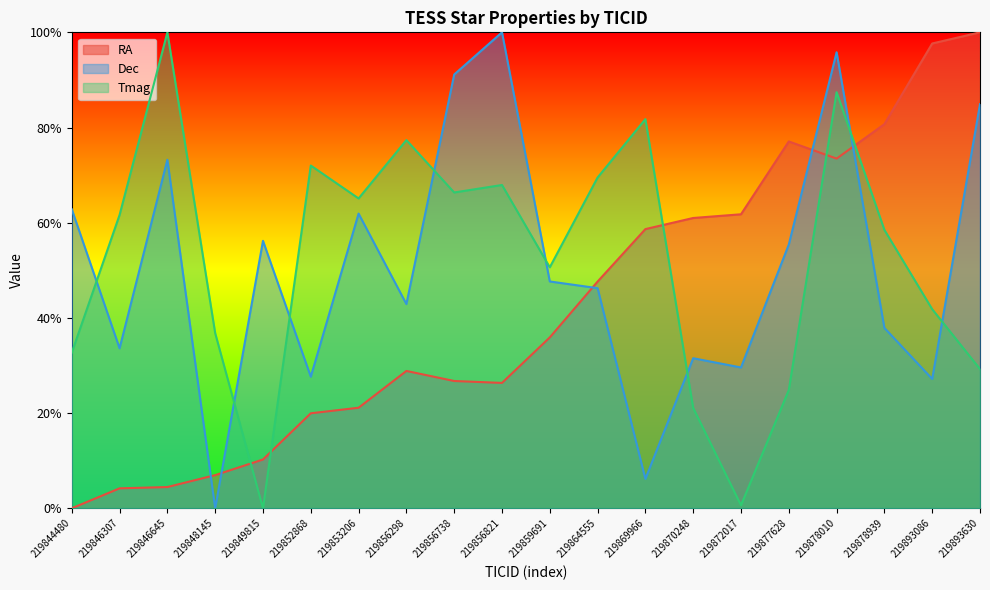

How many lines are shown in the chart?

3